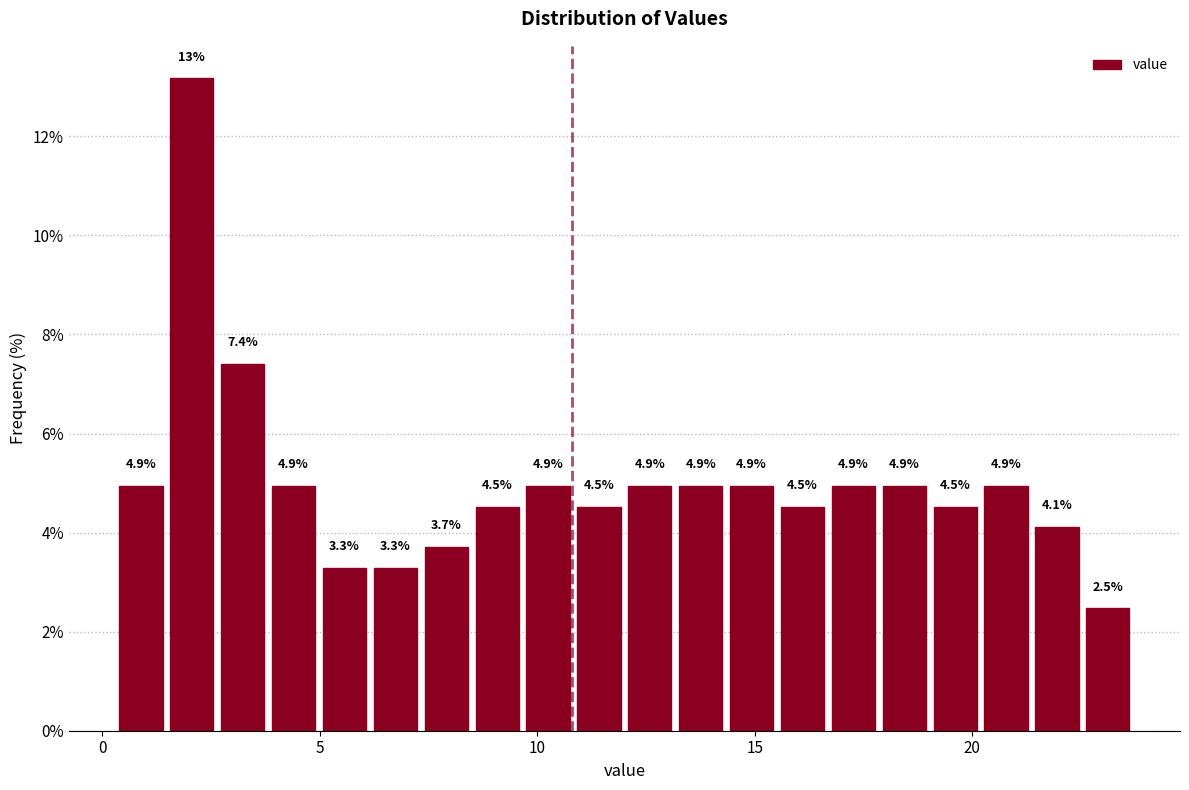

Read against the x-axis, roughly where is the centre of the tallest bar?

2.0